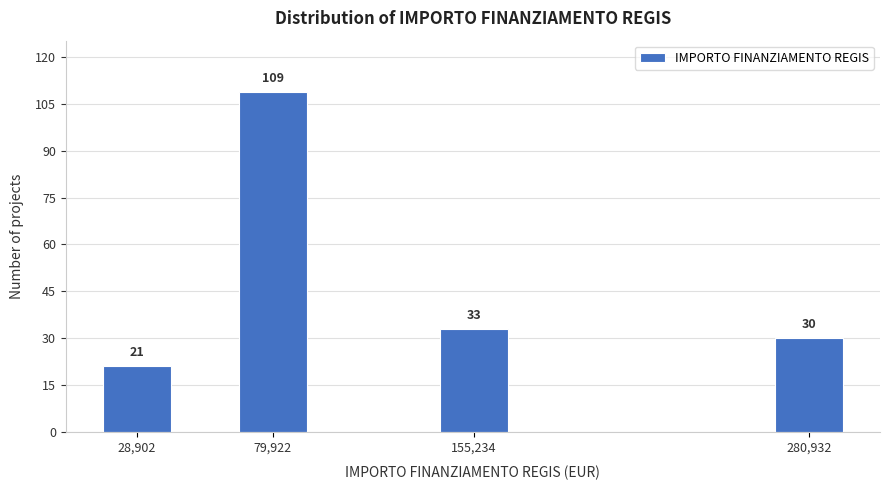

Reading left to right, extract all data points from this chart.

21	109	33	30